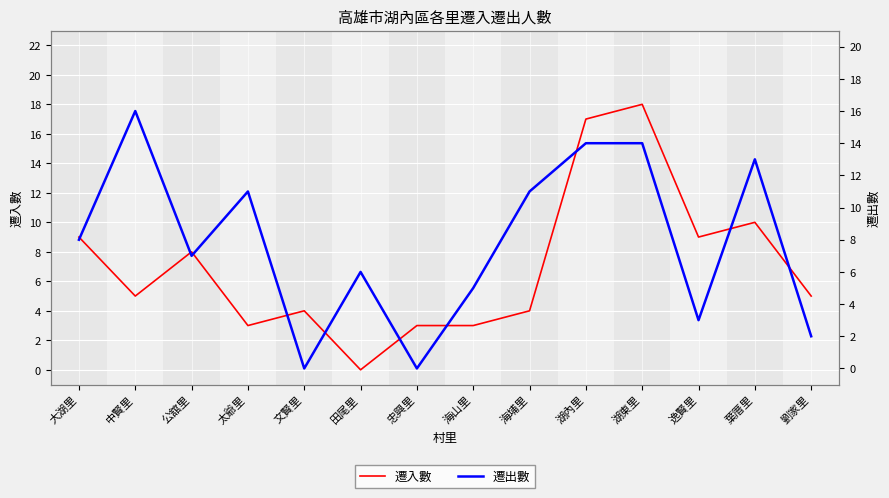

What is the approximate value of 遷入數 at 忠興里?

3